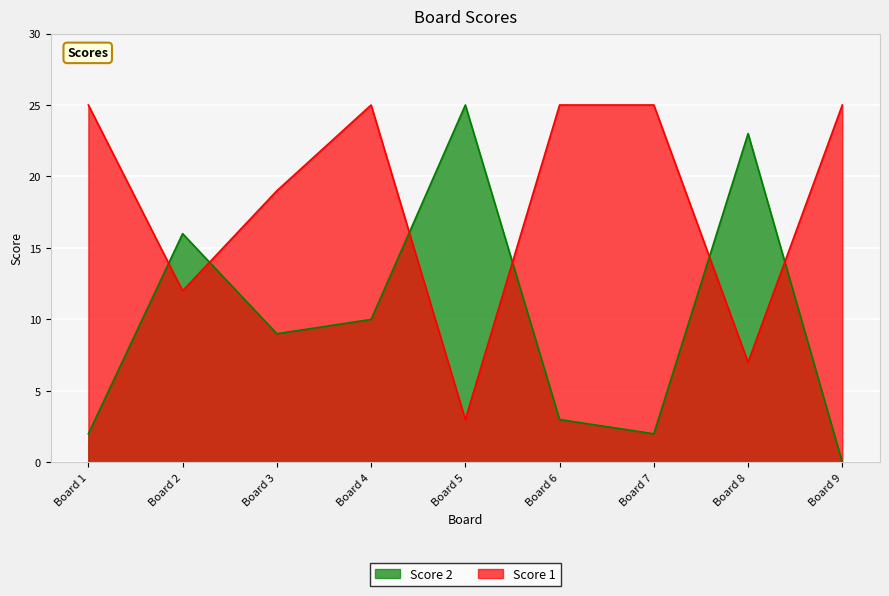

Which category has the lowest value across all series?

Board 9